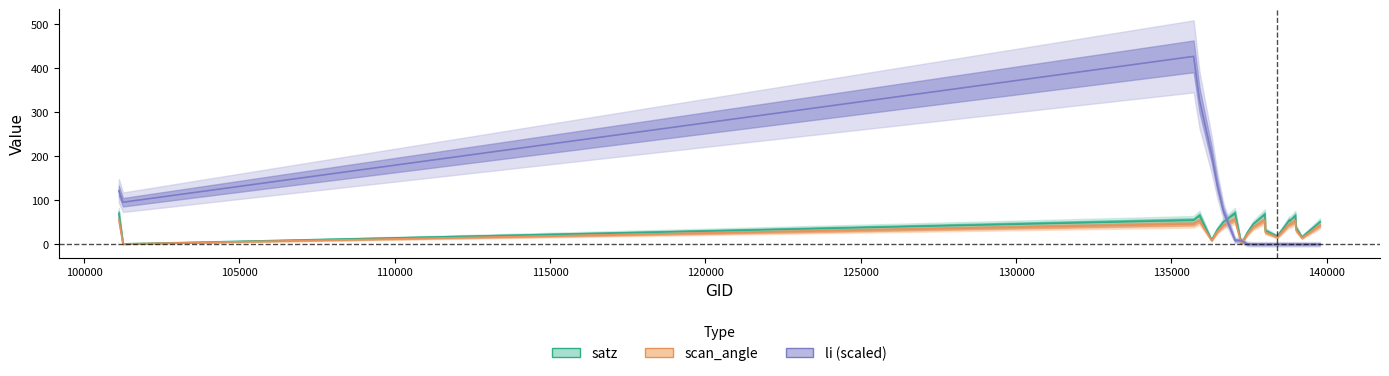

Where is the first local minimum for scan_angle?

101251